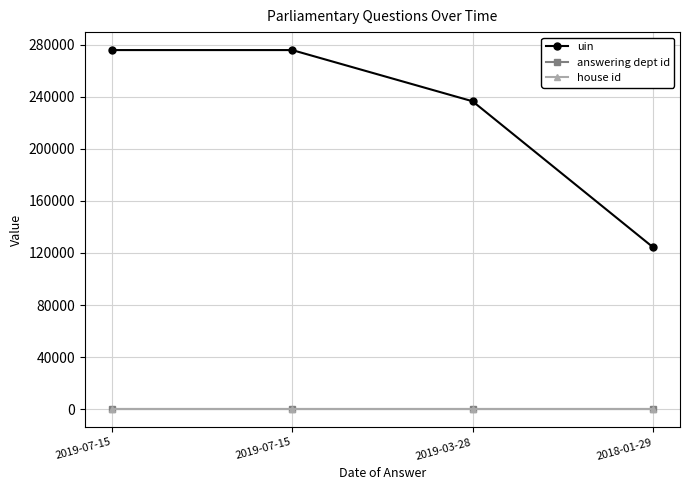

Which series has the largest total across all categories?

uin